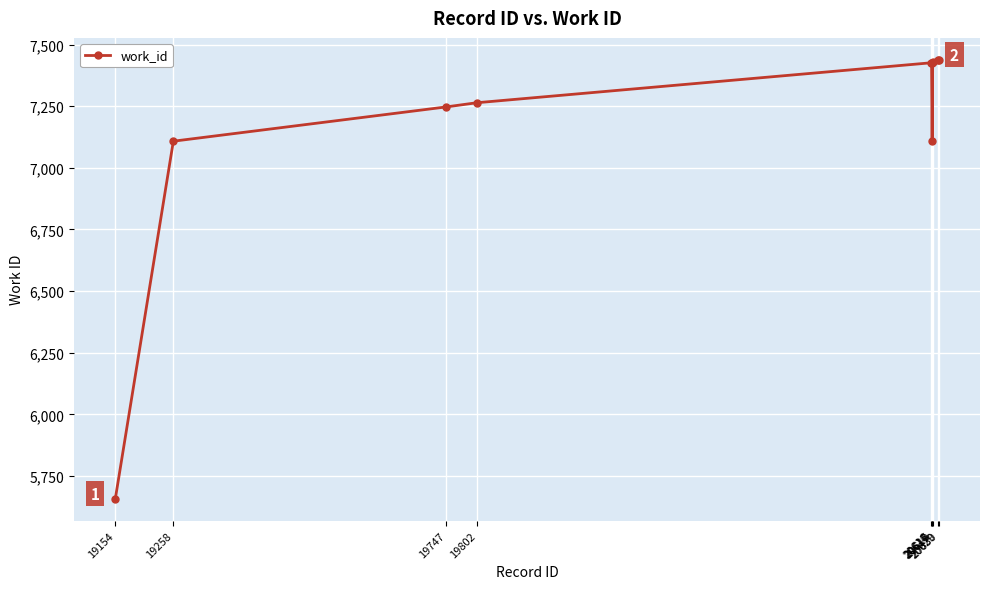

Is this an area chart (filled region under the line)?

No